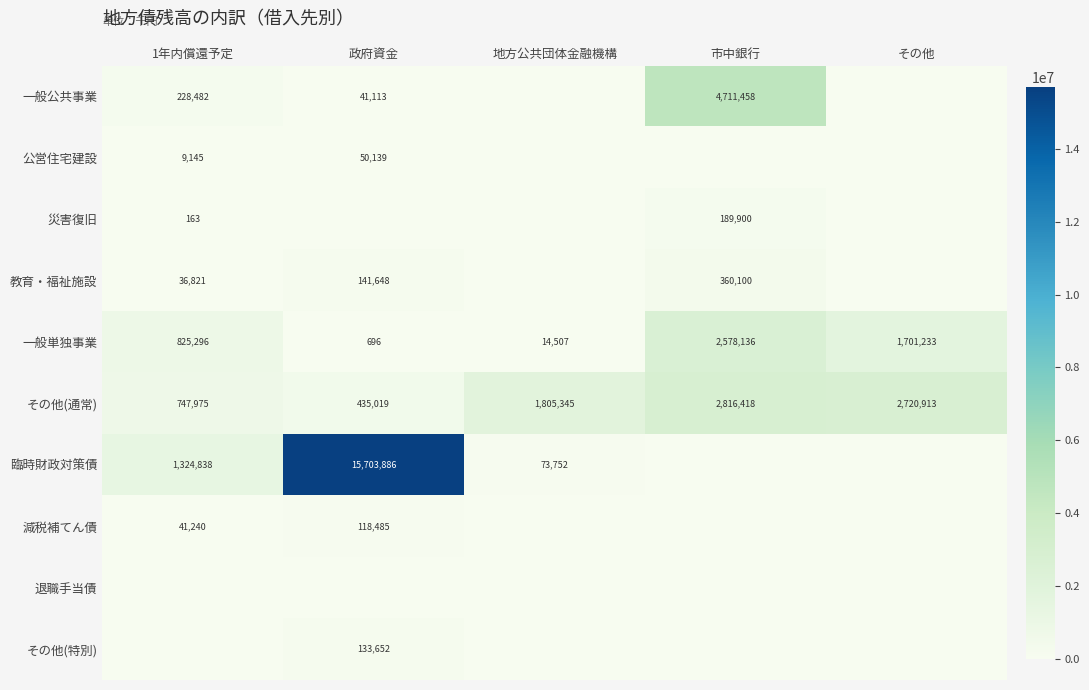

At how many categories does at least one series exceed 7839621?

1